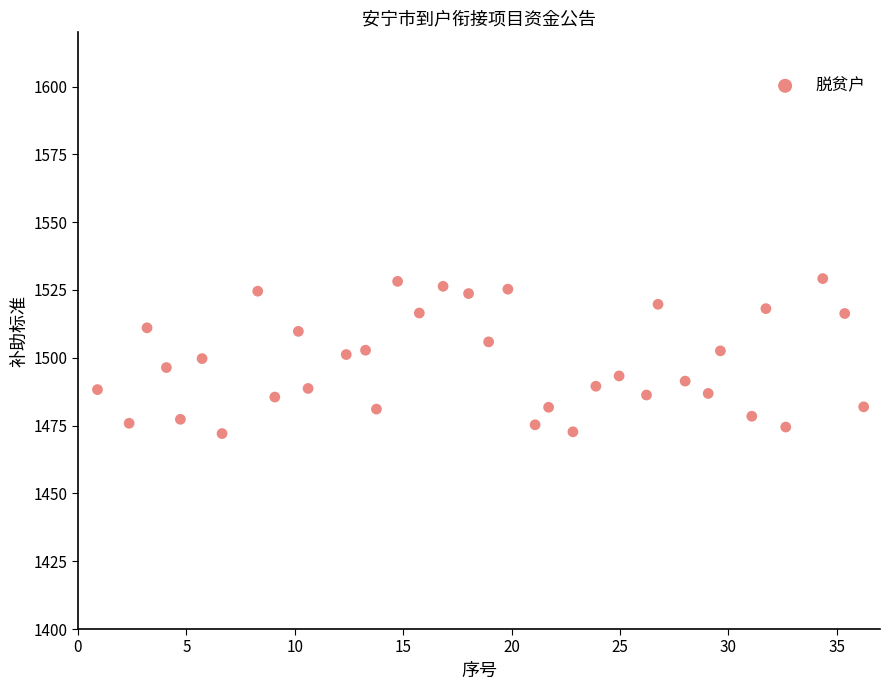

What is the range of Y values (max minus min)?

57.1